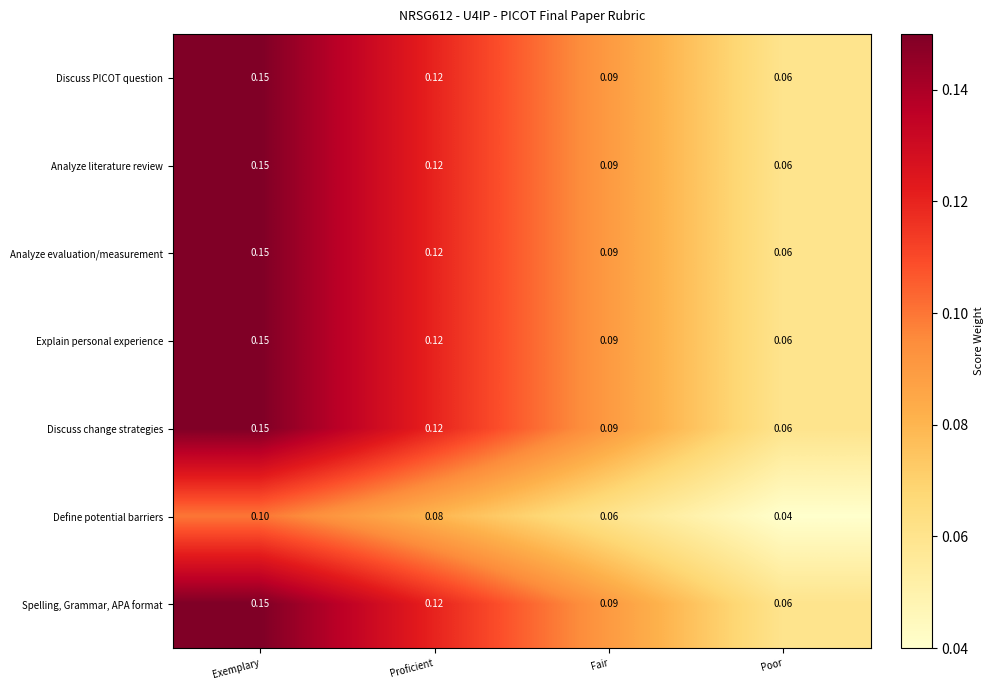

Where is Discuss PICOT question nearest to the value 0?

Poor